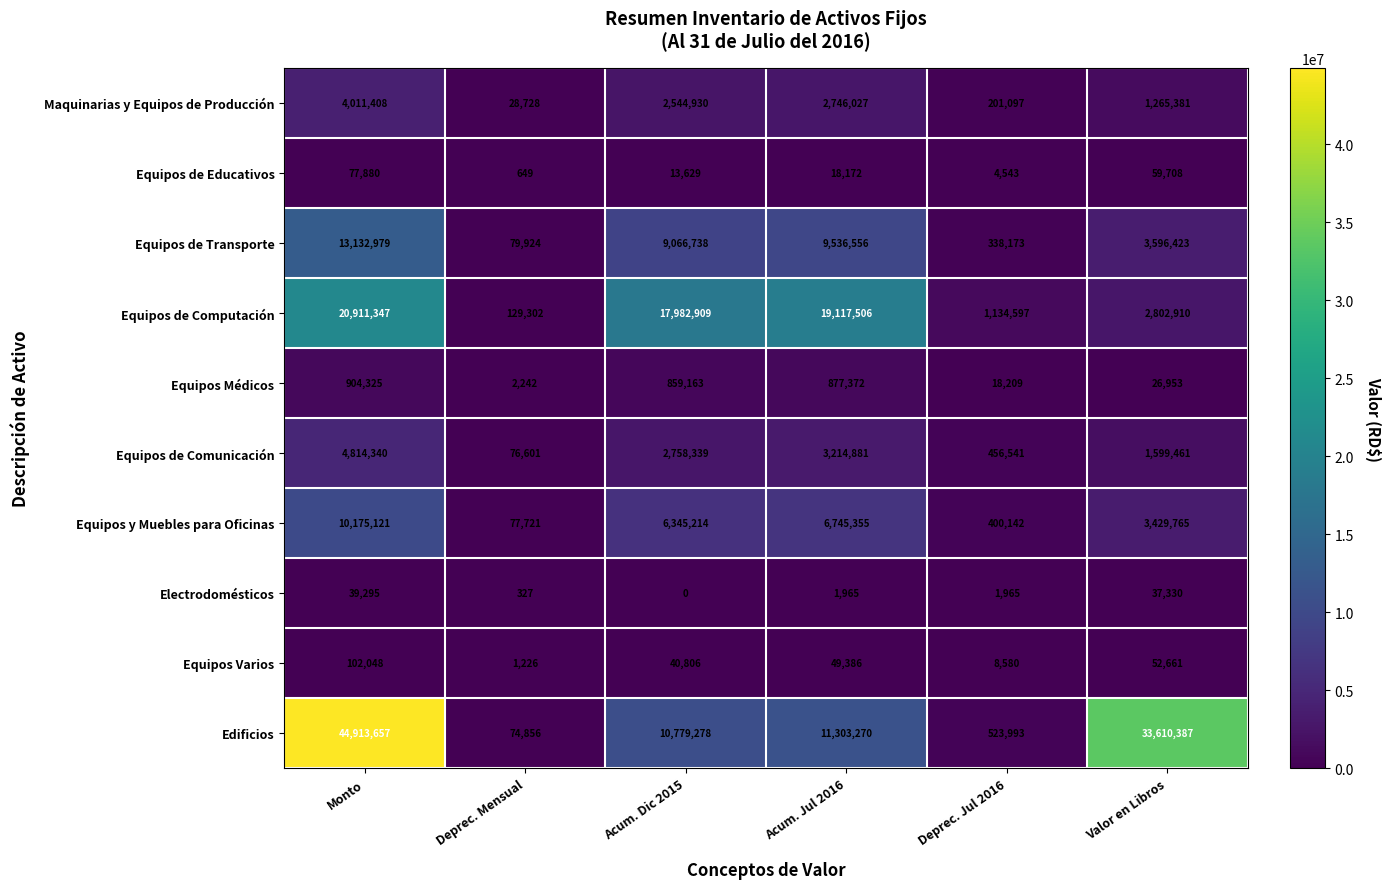

At how many categories does at least one series exceed 22364893?

2